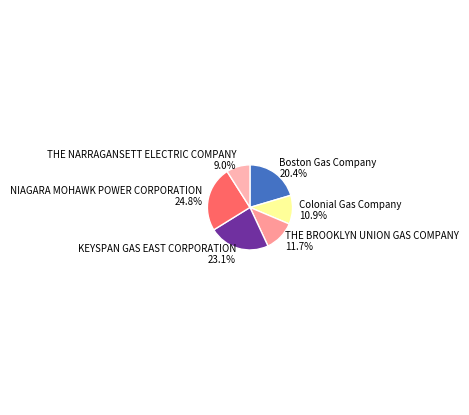

Approximately how many times larger is the value at NIAGARA MOHAWK POWER CORPORATION compared to THE NARRAGANSETT ELECTRIC COMPANY?

2.8